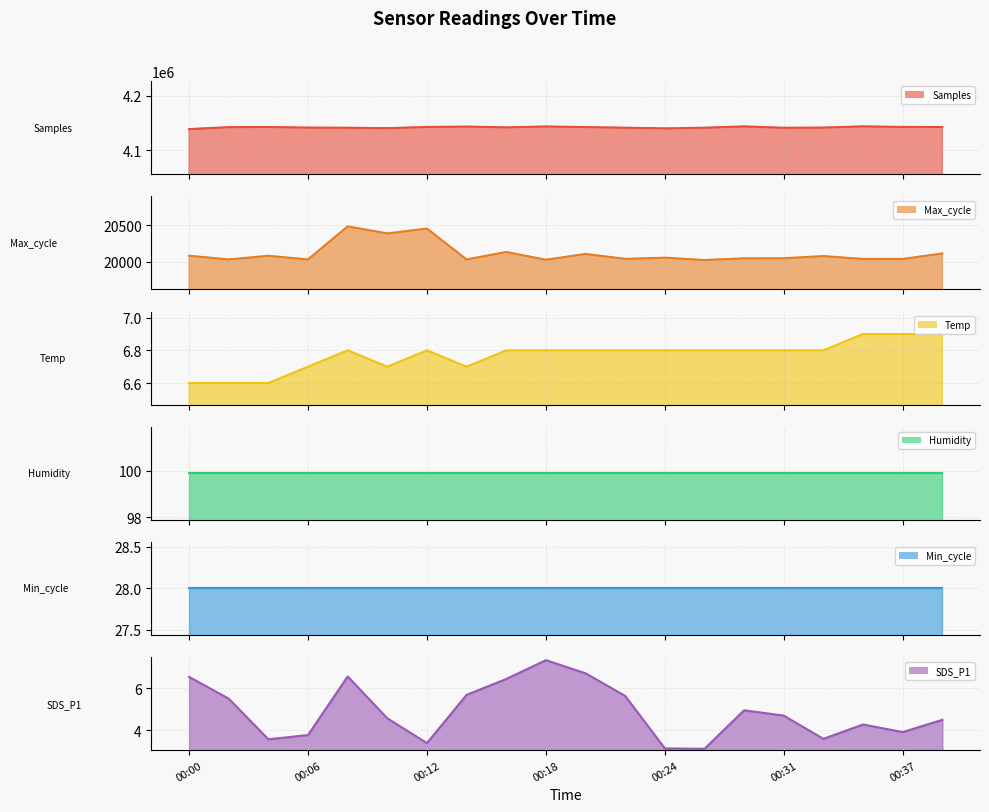

How many interior local valleys does the Max_cycle series have?

7